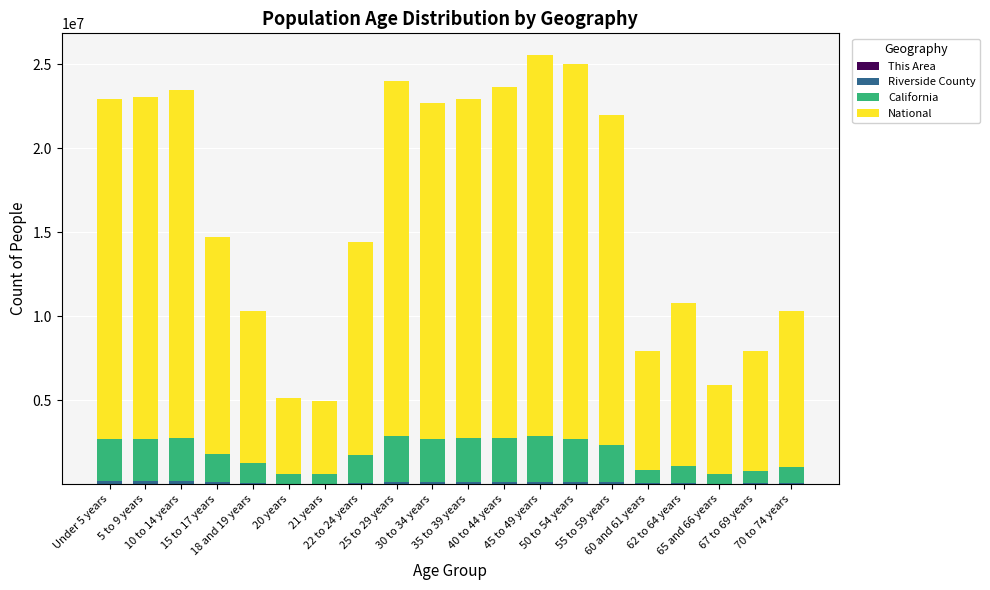

Are the bars grouped side by side (vs. stacked)?

No